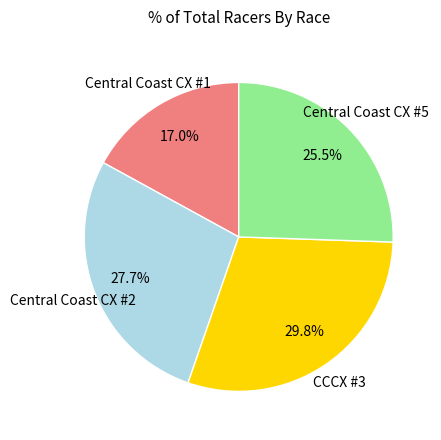

Does any single category account for the majority?

No